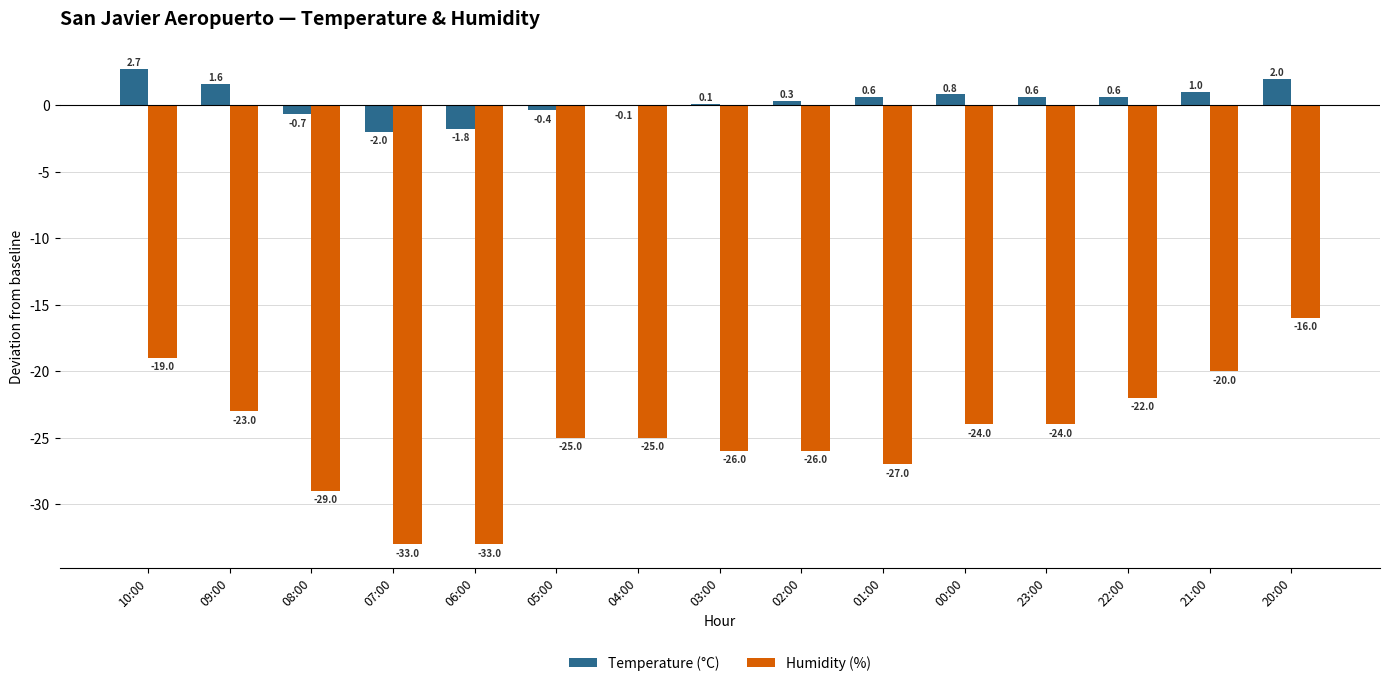

At which label does Temperature (°C) reach its peak?

10:00